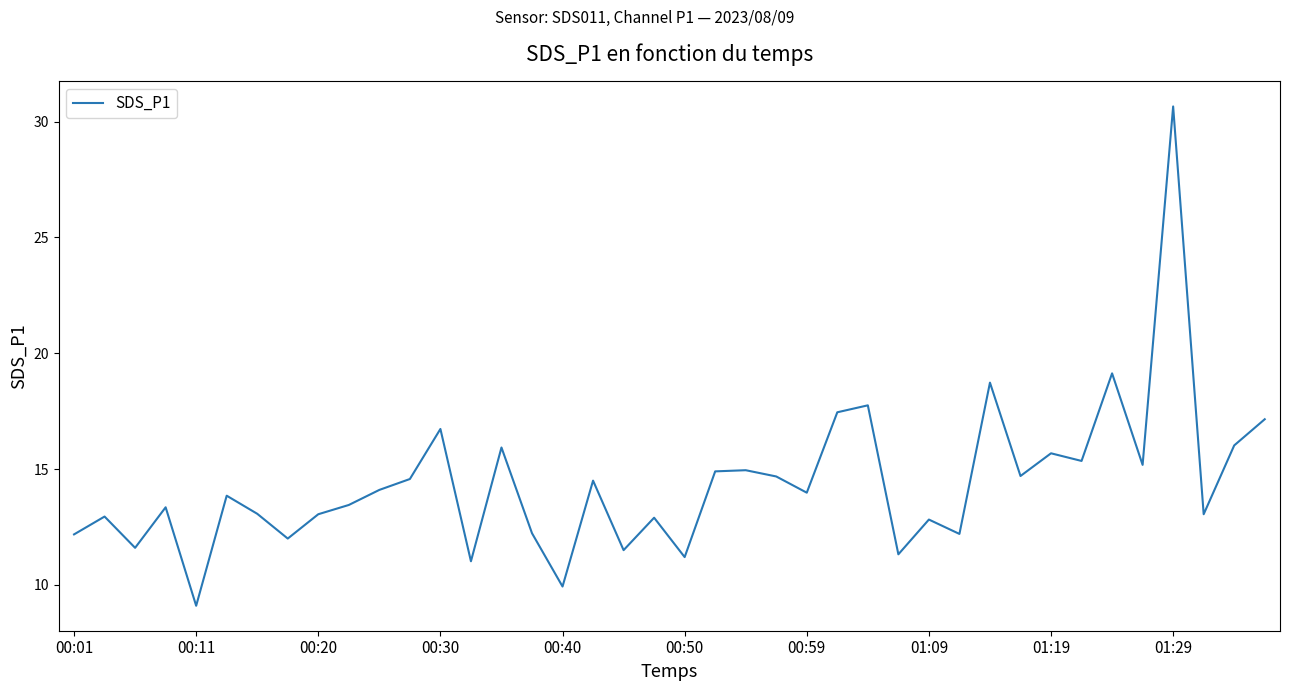

What is the minimum value shown in the chart?

9.1